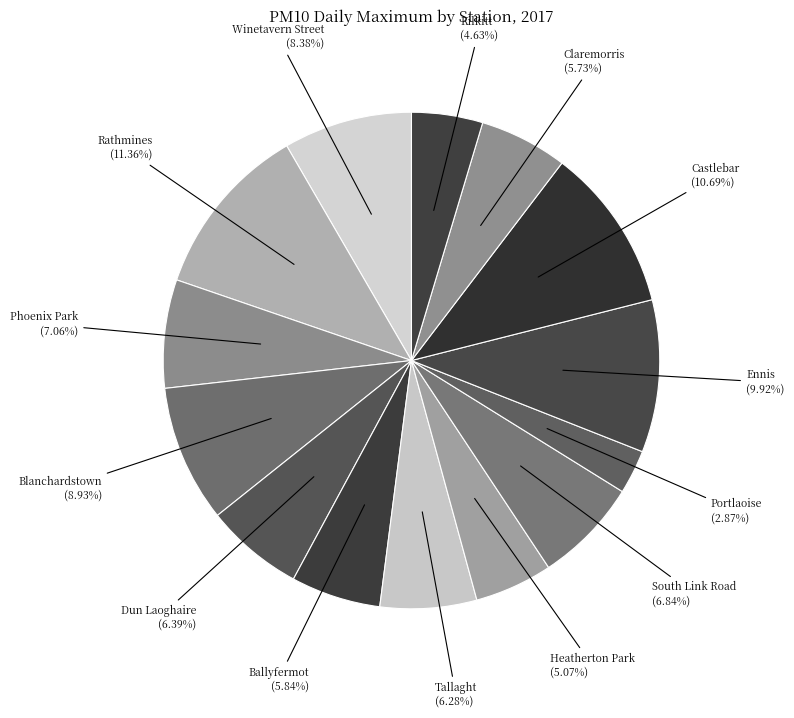

How many slices are in this pie chart?

14